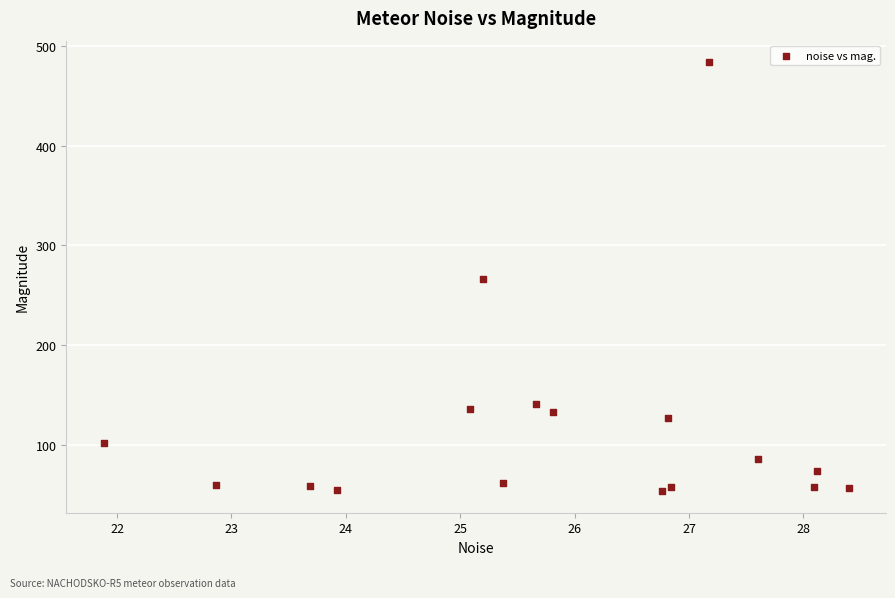

What is the range of Y values (max minus min)?

429.6